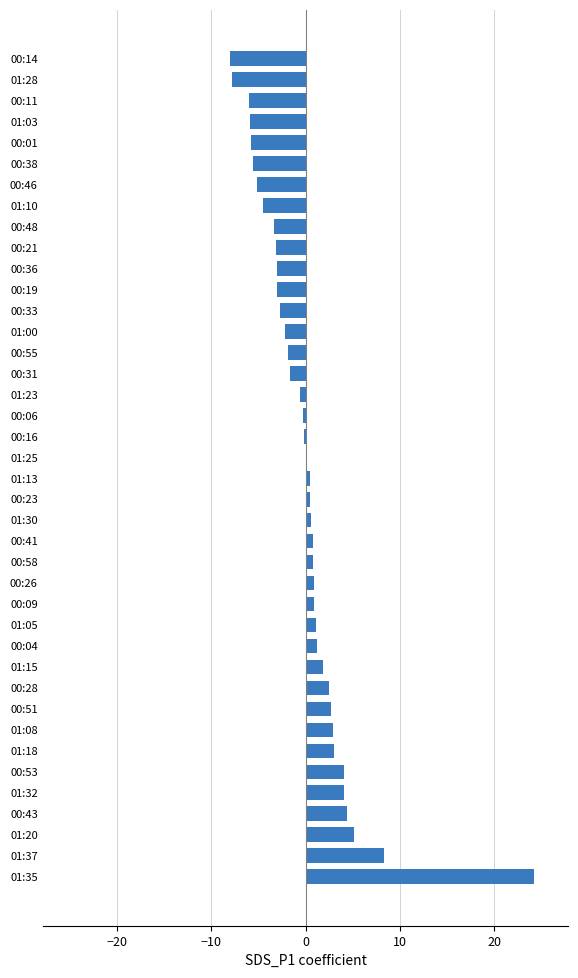

Is it true that the value at 01:15 is 1.8?

True